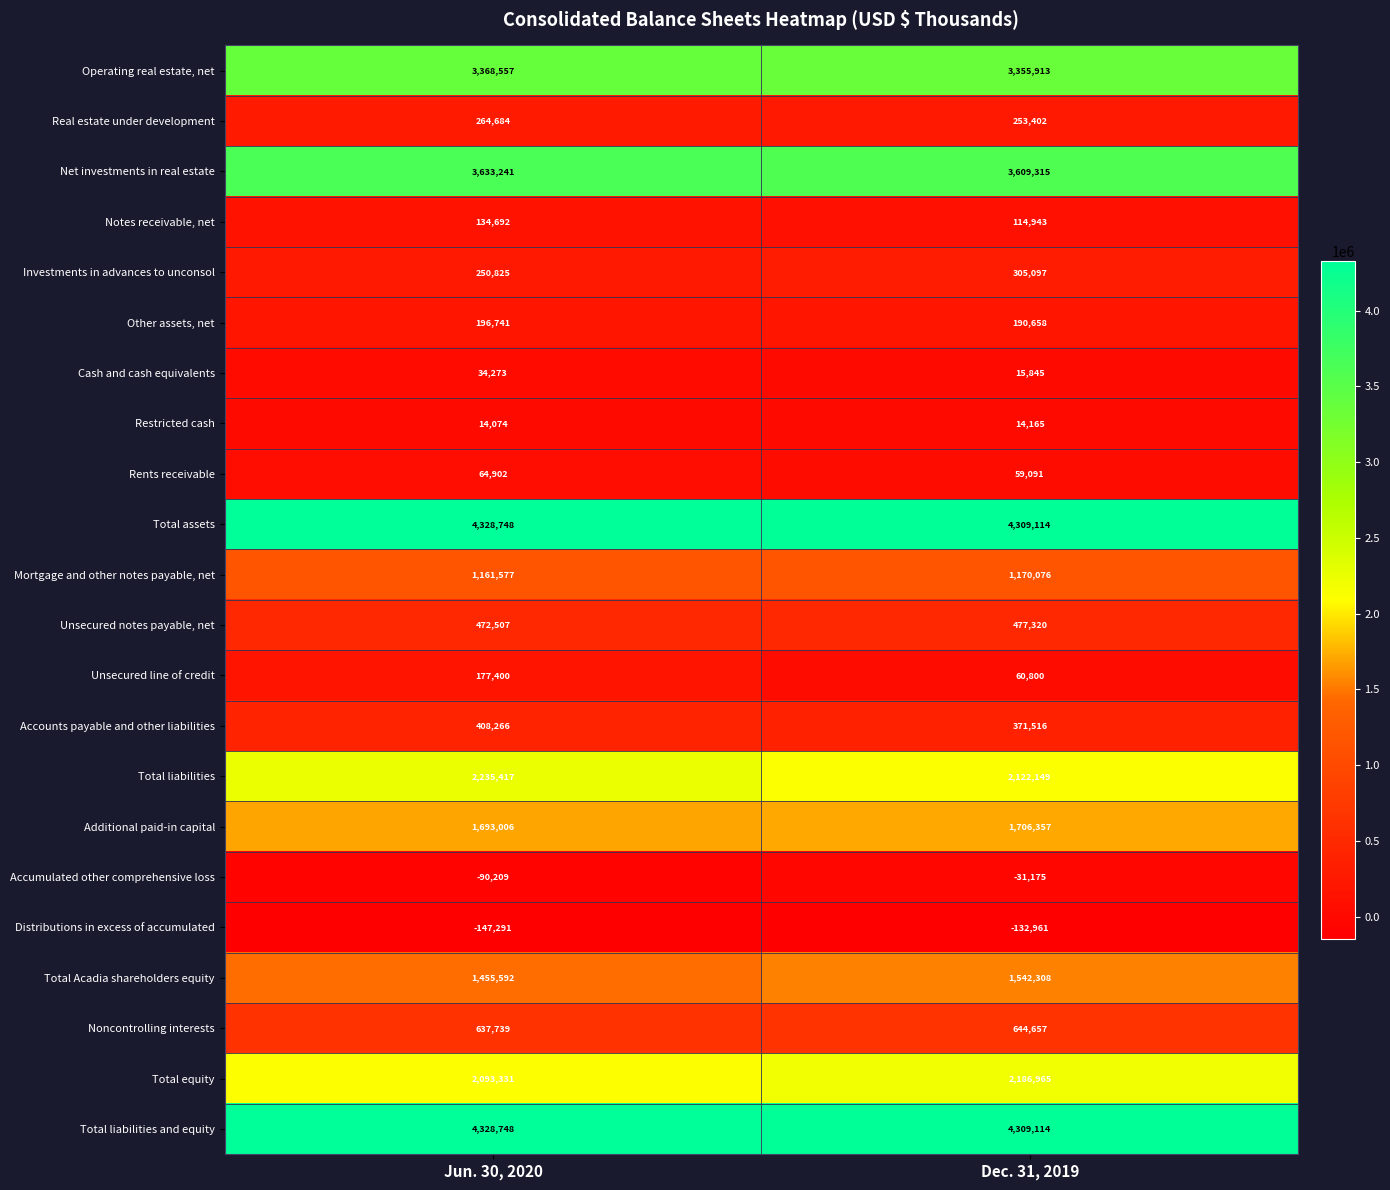

What is the approximate value of Operating real estate, net at Dec. 31, 2019?

3355913